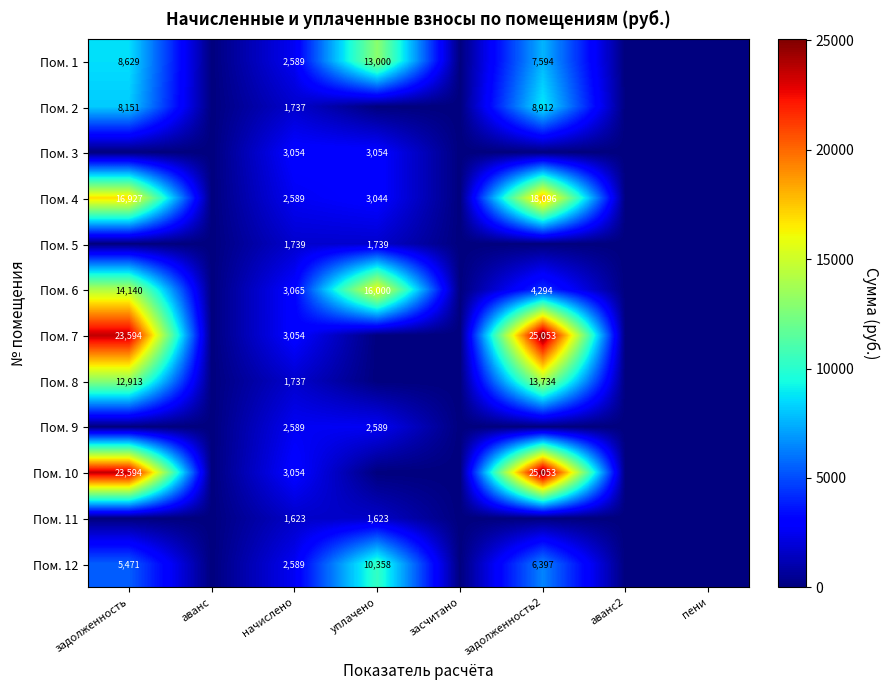

True or false: Пом. 4 has a value of 2589 at начислено.

True